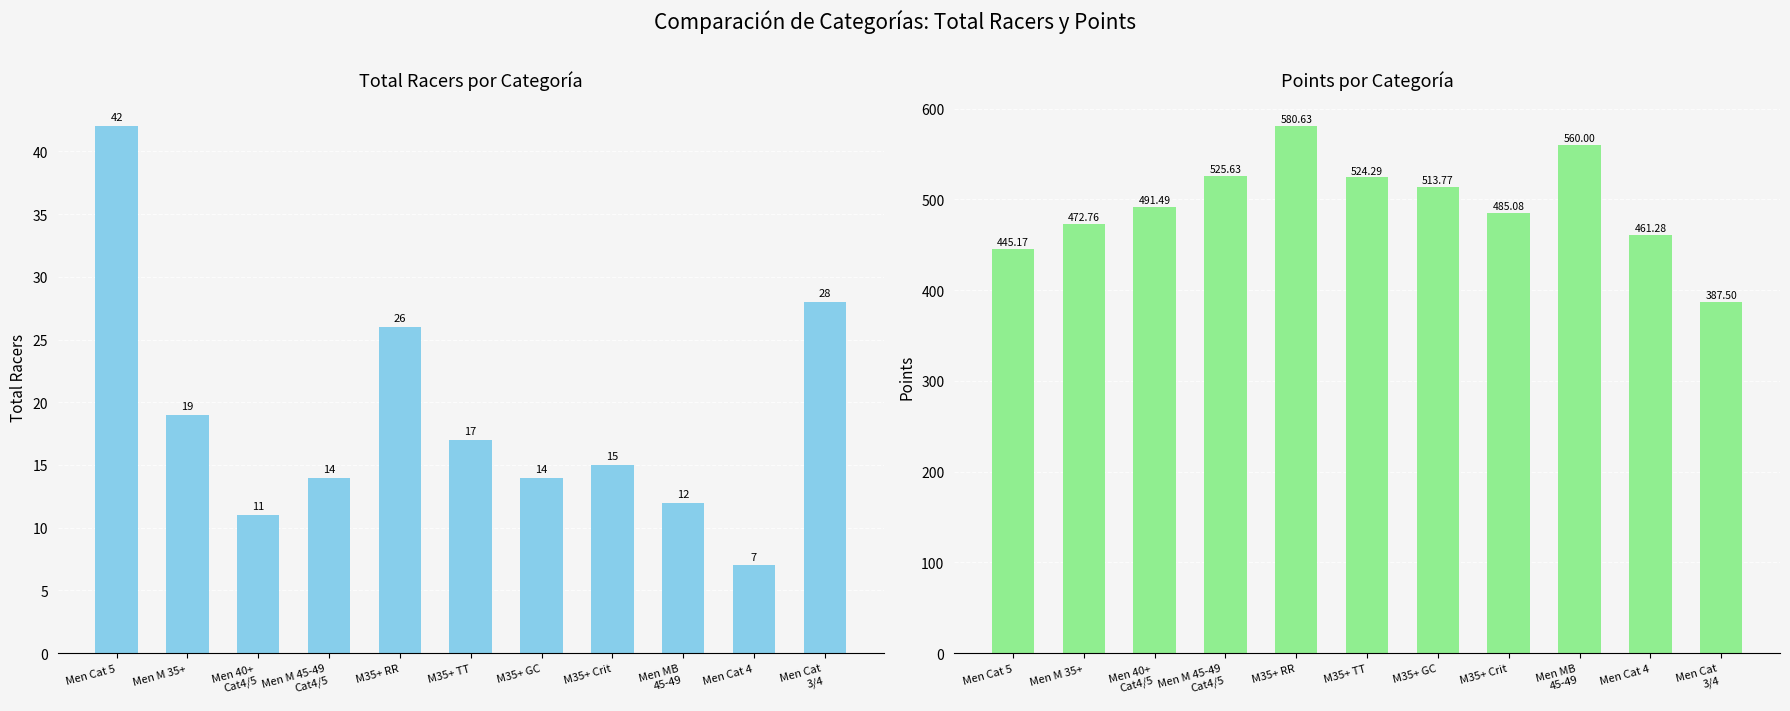

What are all the series names shown in the legend?

Total Racers, Points